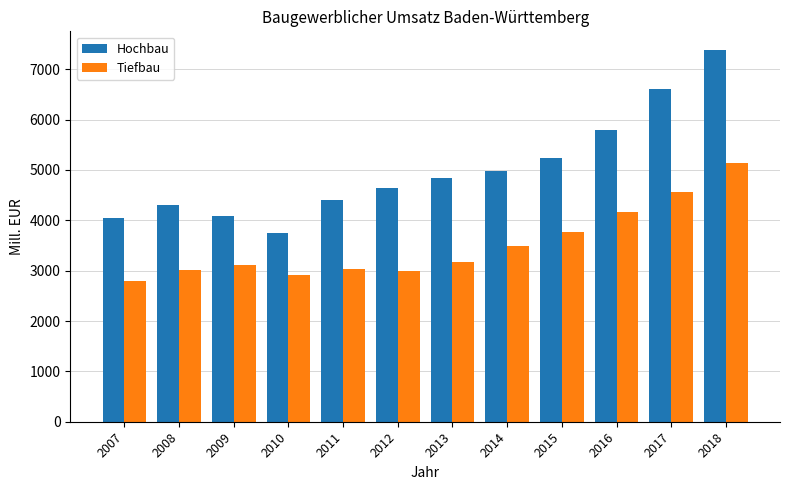

Rank the series by their average value, from highest to lowest.

Hochbau, Tiefbau